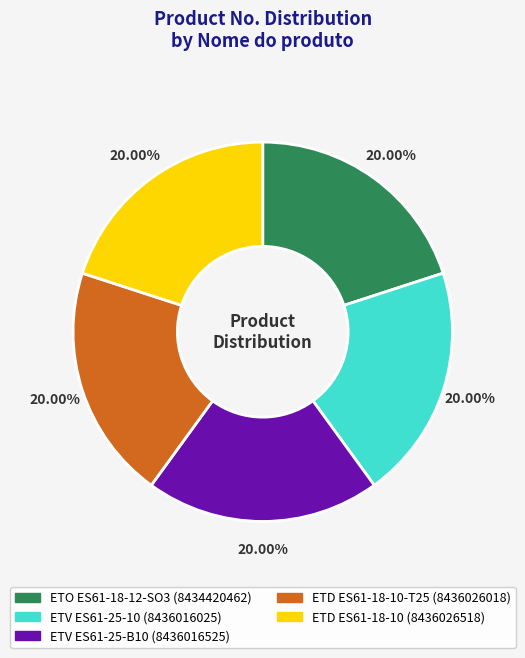

Is there any slice that represents more than half of the pie?

No